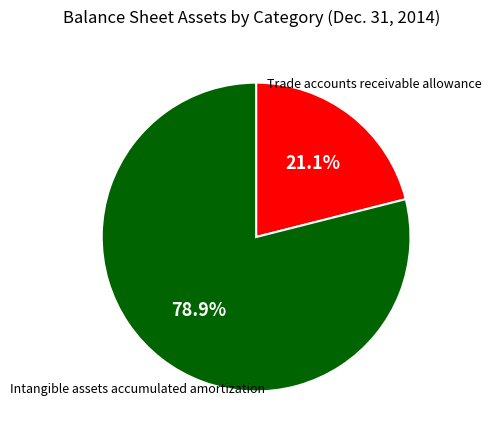

Which slice is the smallest?

Trade accounts receivable allowance